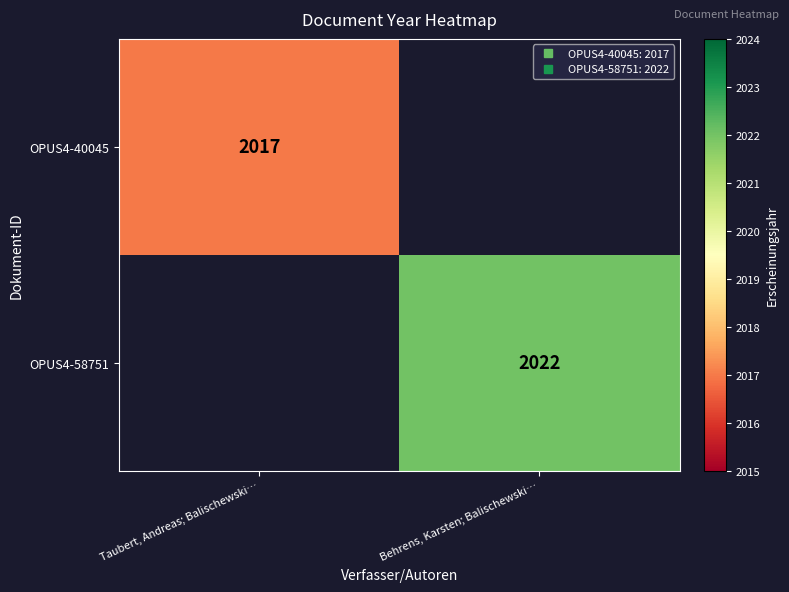

What is the approximate value of OPUS4-58751 at Behrens, Karsten; Balischewski…?

2022.0